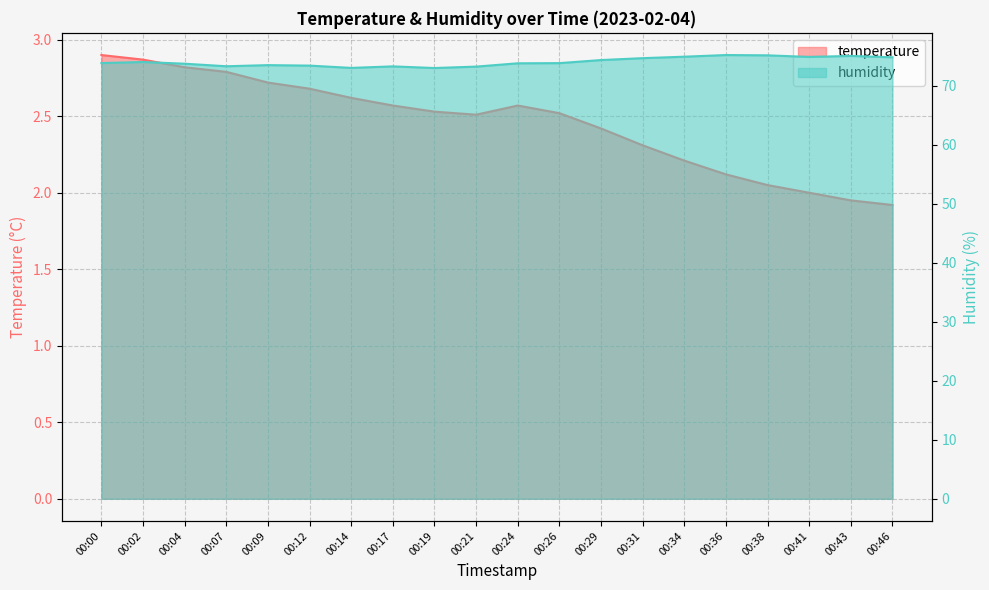

Between 00:09 and 00:14, which series saw the biggest shift?

humidity